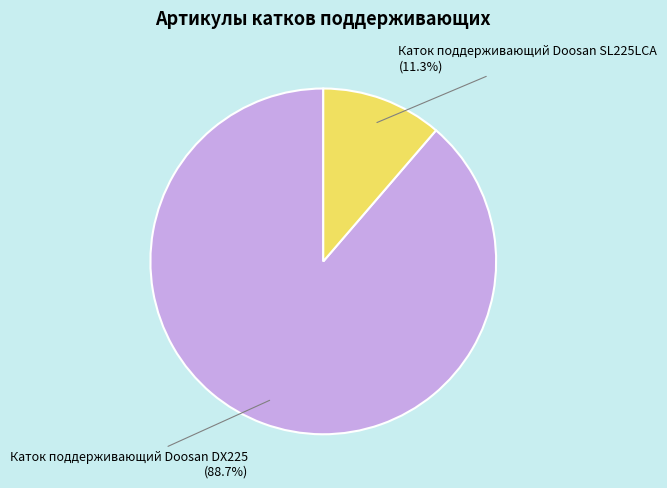

The Каток поддерживающий Doosan DX225 slice represents 89% of the pie. True or false?

True